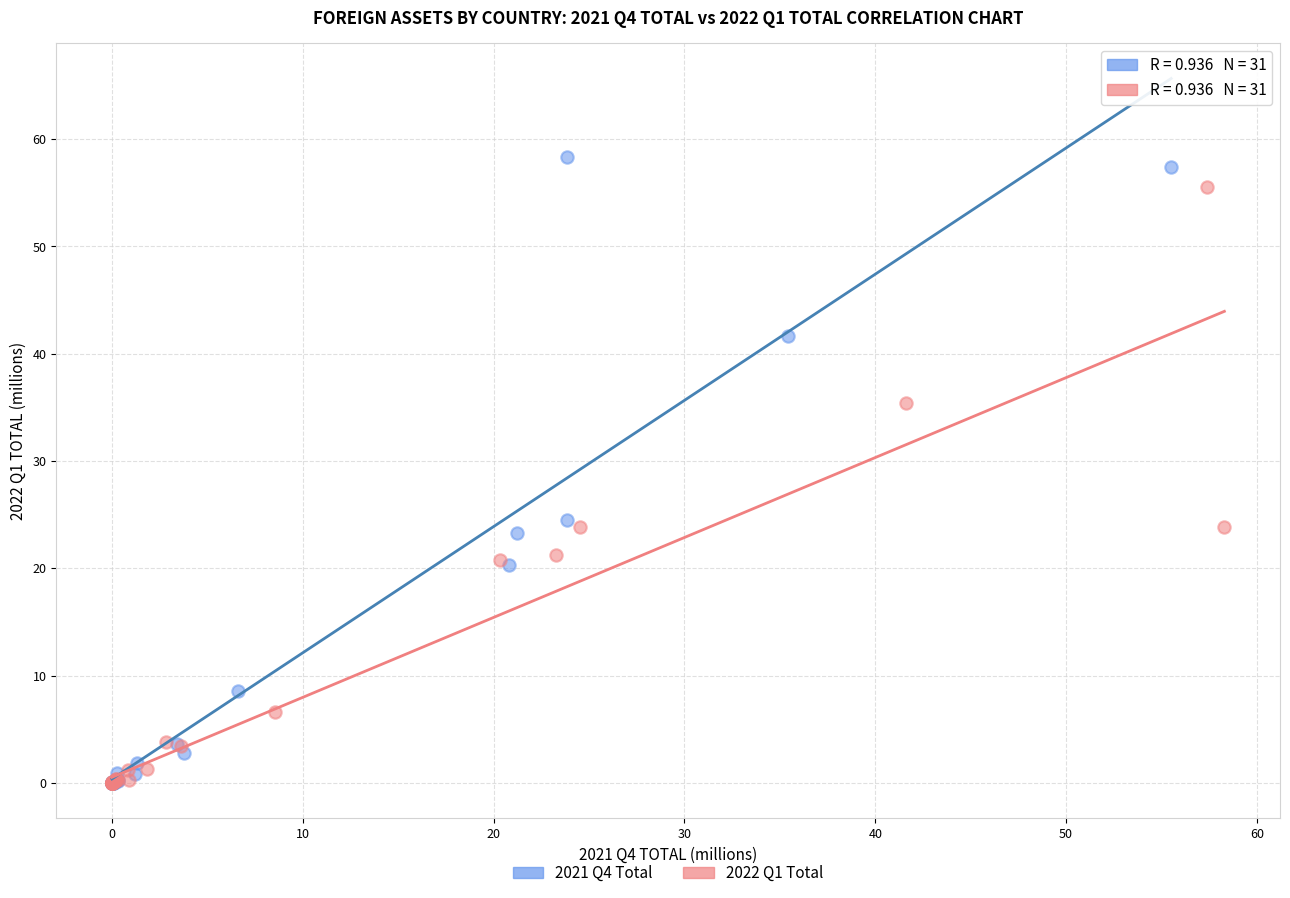

Which series reaches the maximum Y coordinate?

2021 Q4 Total